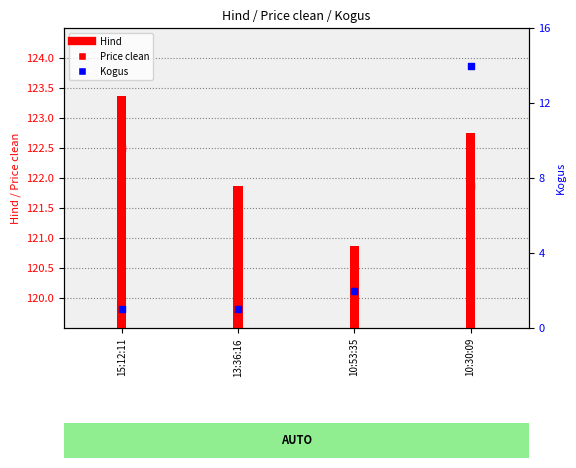

What are all the series names shown in the legend?

Hind, Price clean, Kogus